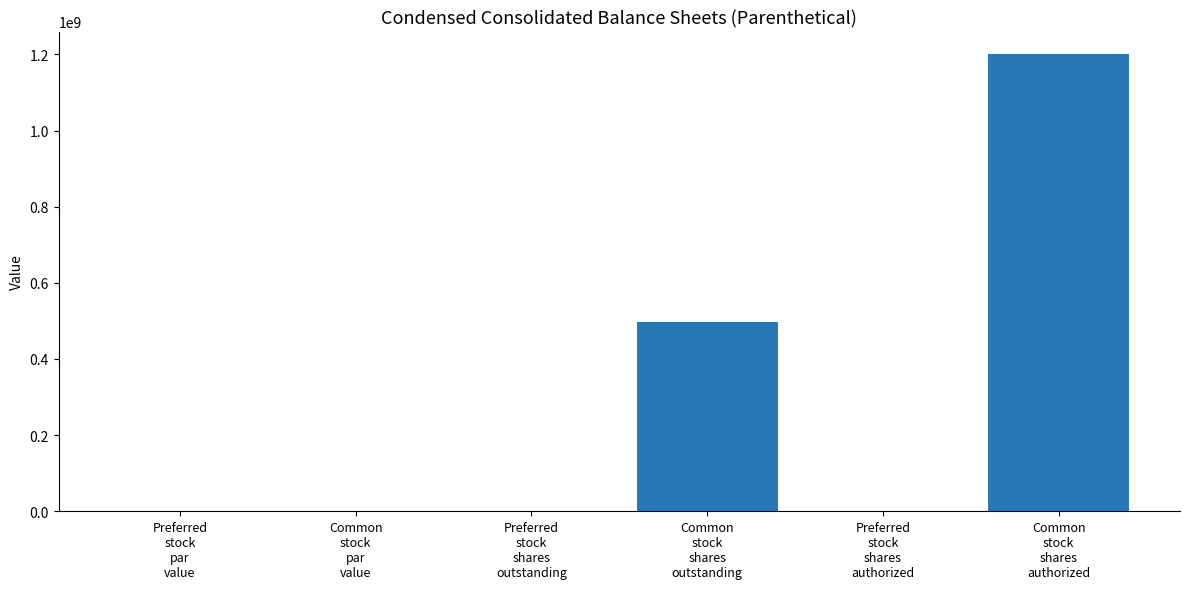

How many categories are shown in the chart?

6